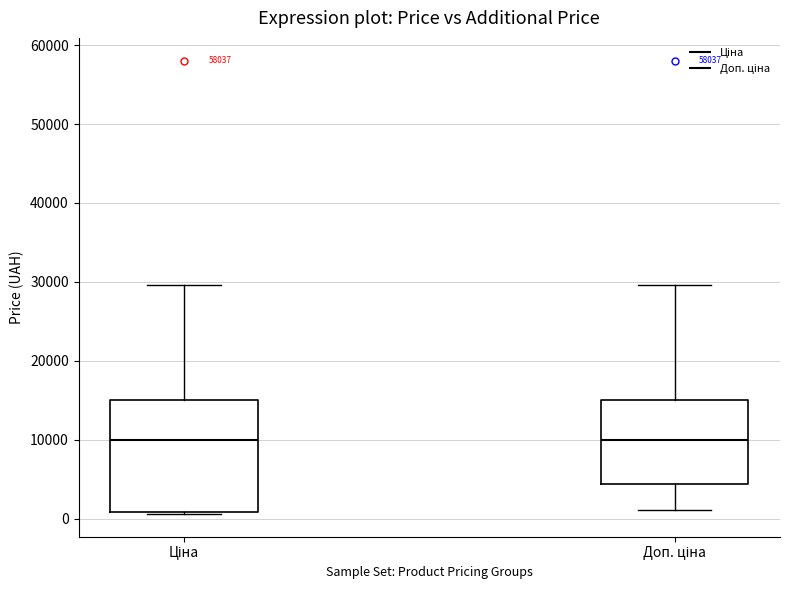

Reading left to right, transcribe this box plot: for each box, give where its median line is, the range the box spans, and where its two whiskers end, as read against the y-axis. The values are not printed on the chart, so give them approximately, as read against the axis.

Ціна: median 10000, box 1000 to 15000, whiskers 1000 to 30000
Доп. ціна: median 10000, box 4000 to 15000, whiskers 1000 to 30000